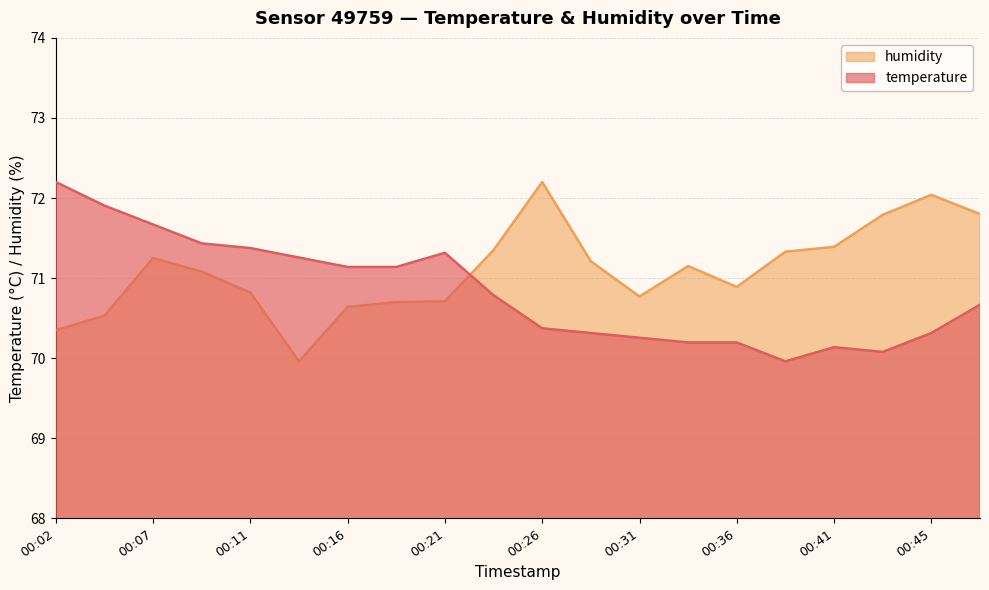

The value of temperature at 00:36 is 70.2. True or false?

True